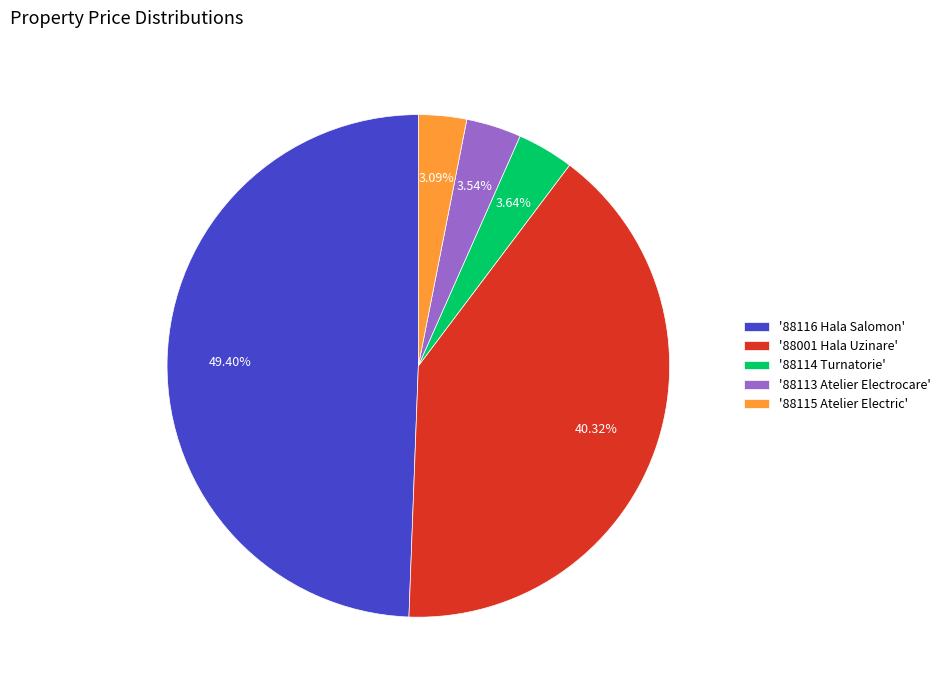

Between '88115 Atelier Electric' and '88001 Hala Uzinare', which is larger?

'88001 Hala Uzinare'